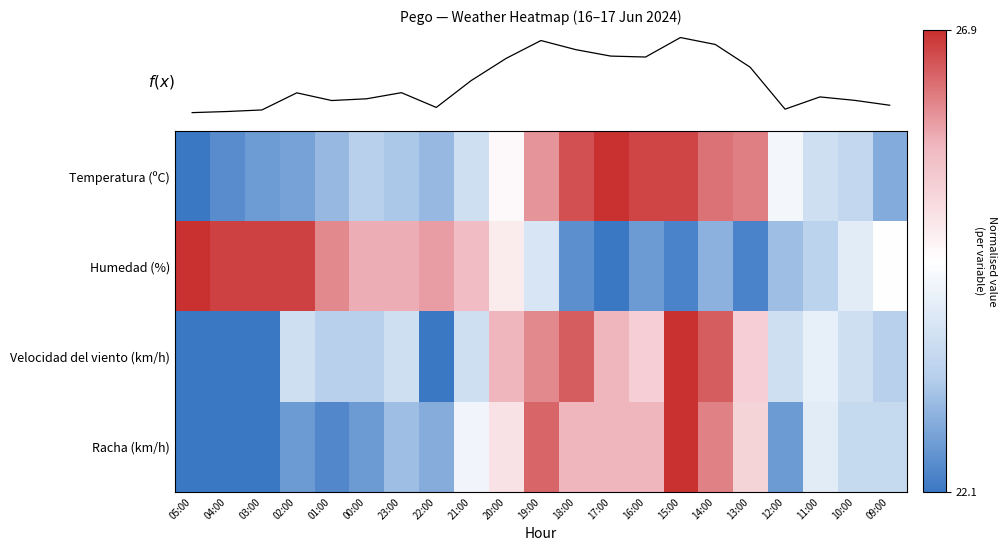

Which series has the largest total across all categories?

Humedad (%)